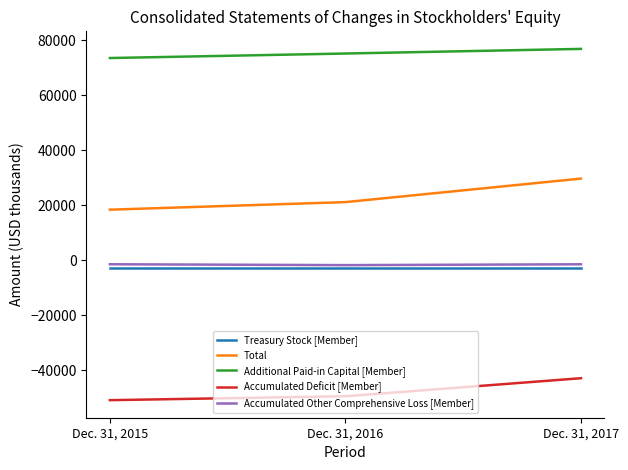

At which label is Accumulated Other Comprehensive Loss [Member] closest to -1618?

Dec. 31, 2017